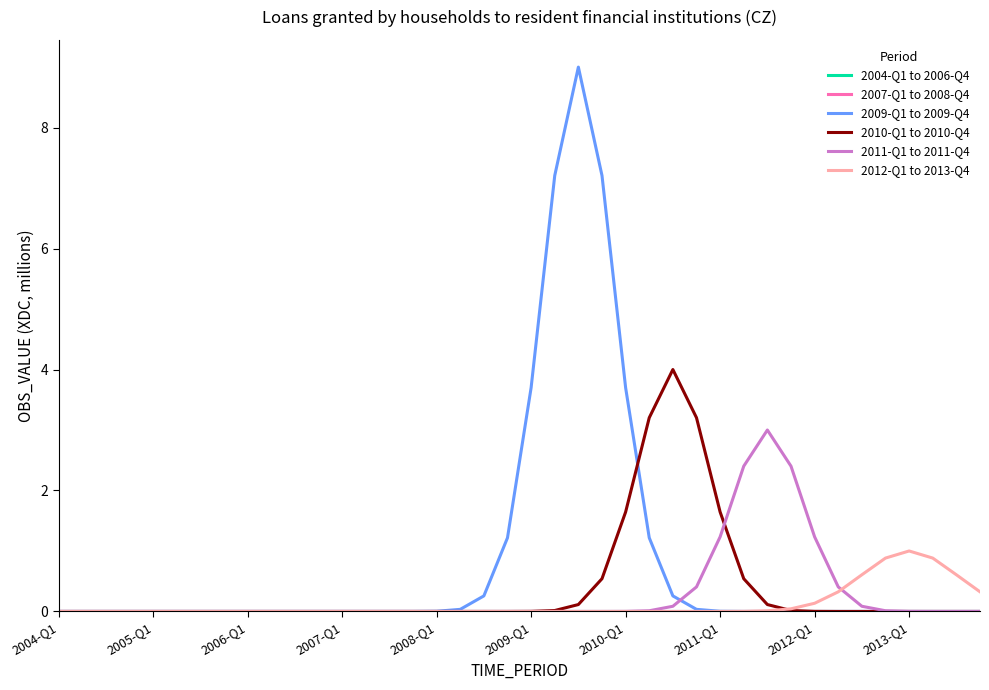

How many lines are shown in the chart?

6